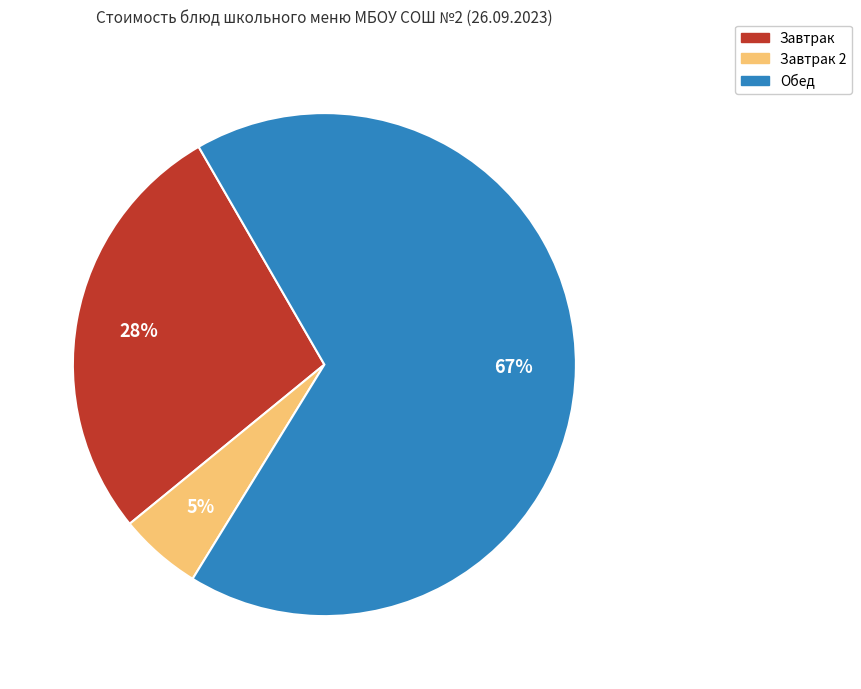

How many segments does this pie chart have?

3